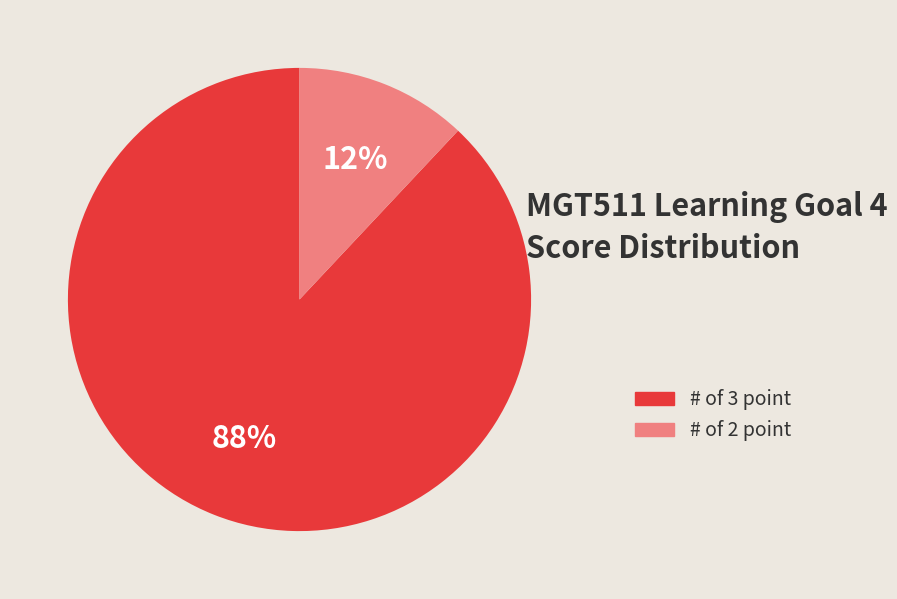

To the nearest percent, what is the average slice percentage?

50%